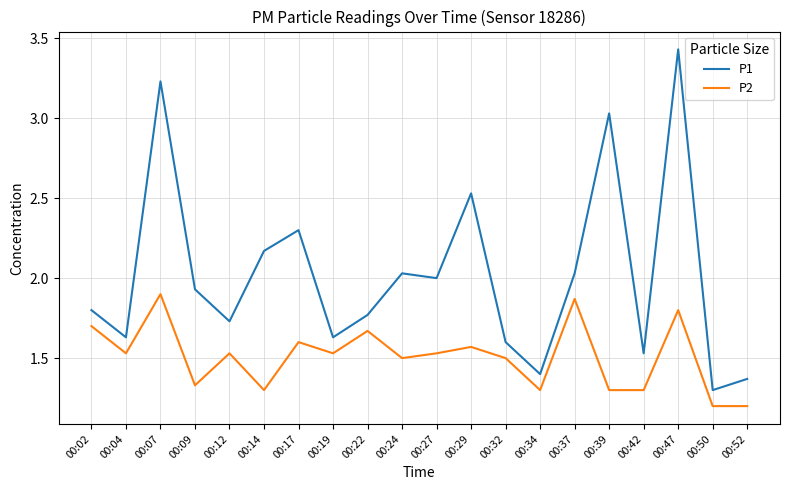

At how many categories does at least one series exceed 3?

3